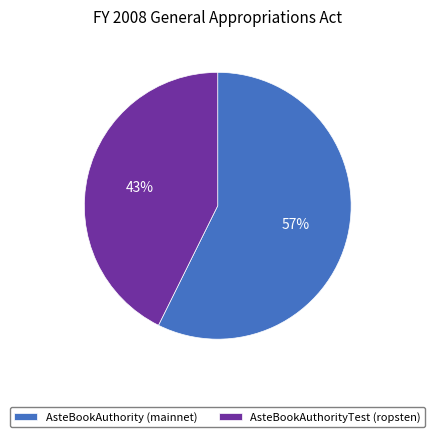

To the nearest percent, what percentage of the pie is AsteBookAuthority (mainnet)?

57%